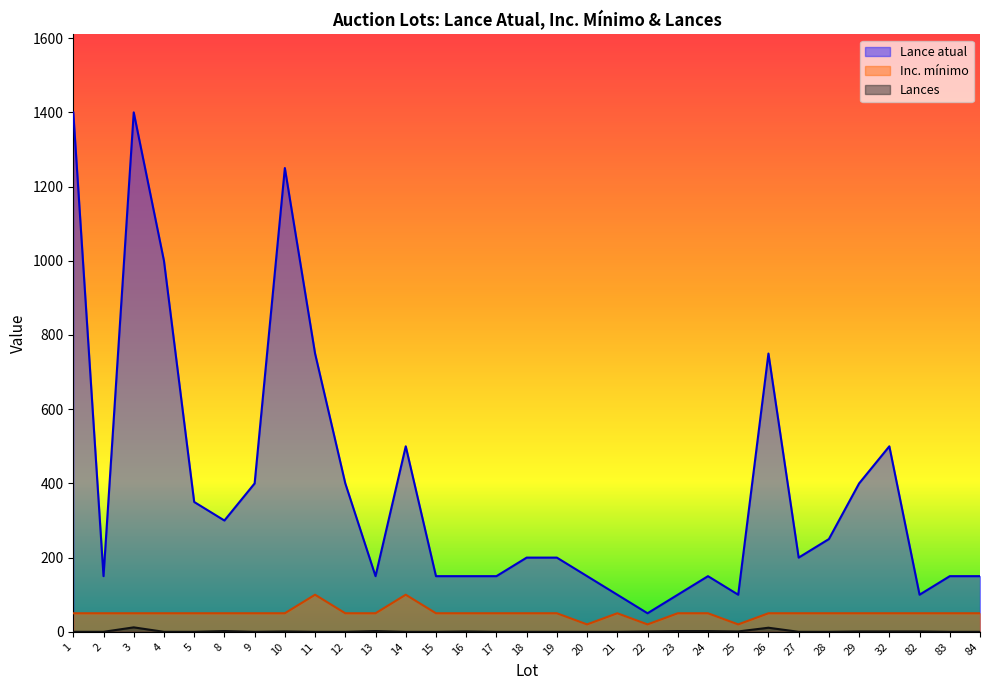

What is the difference between the second highest and second lowest values in the Lances series?

11